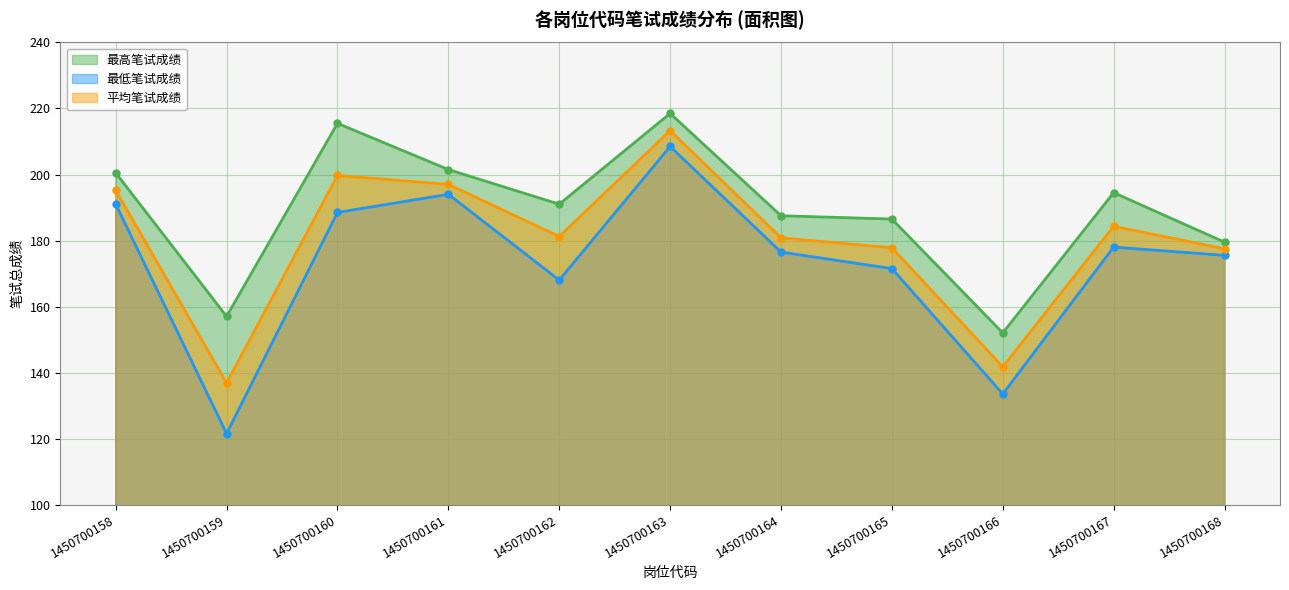

What is the greatest value displayed?

218.5